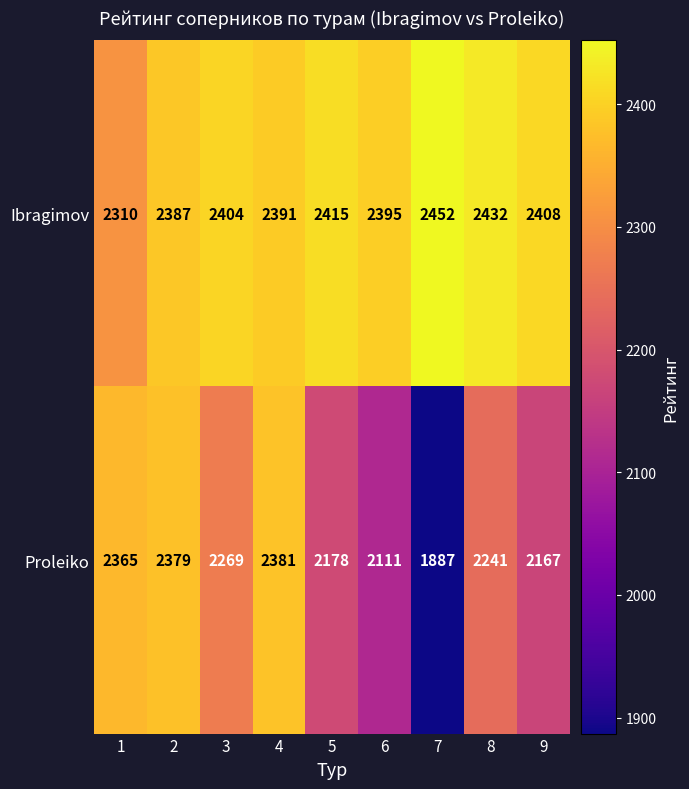

How many distinct data groups are displayed?

2